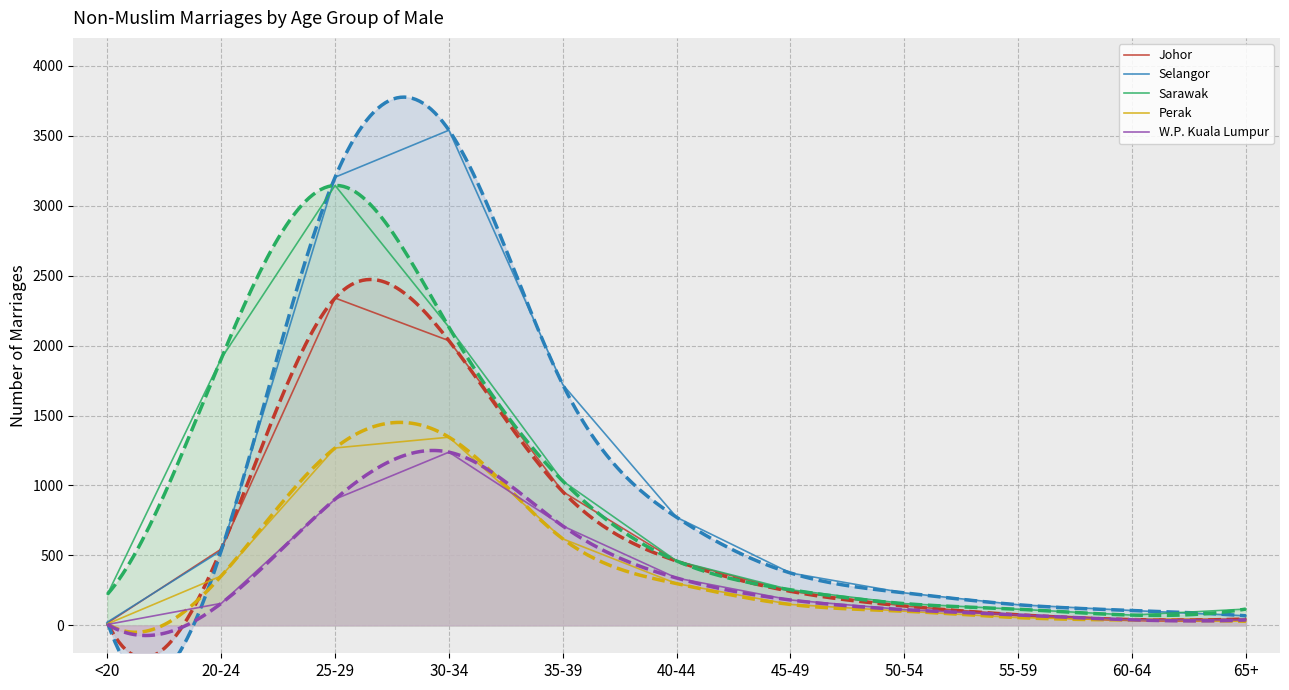

What is the average value of the Selangor series?

975